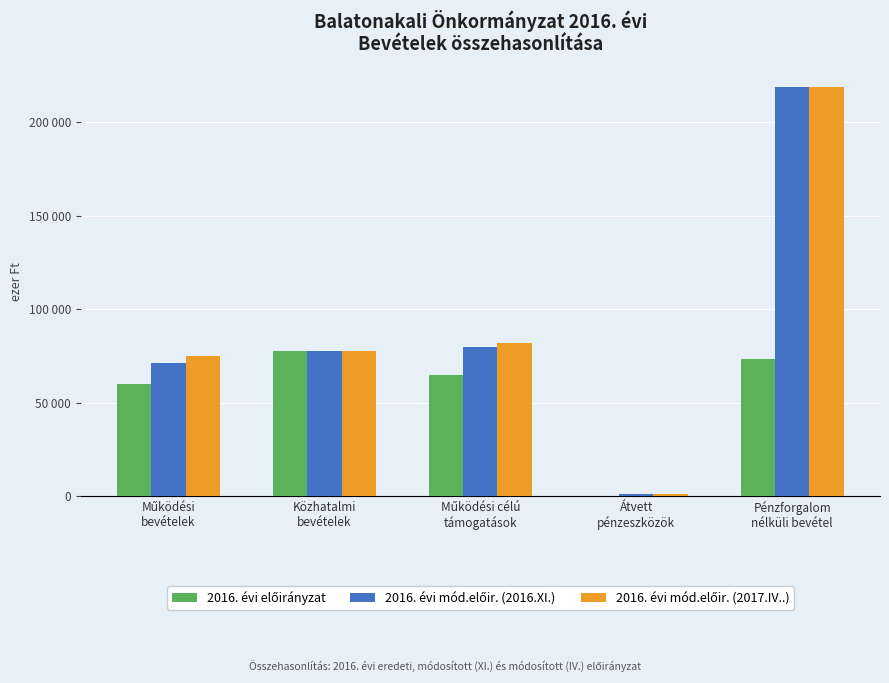

Where is 2016. évi mód.előir. (2016.XI.) nearest to the value 109947?

Működési célú
támogatások